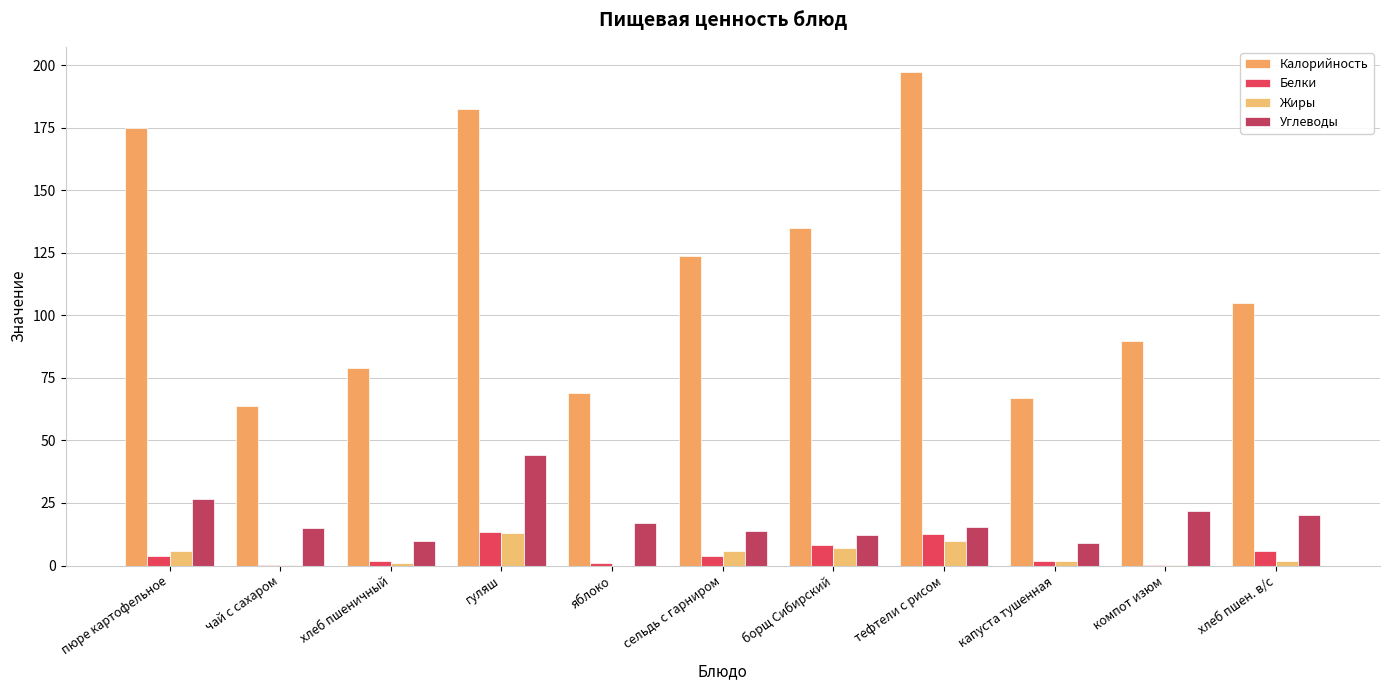

What is the difference between the Белки values at яблоко and гуляш?

12.5